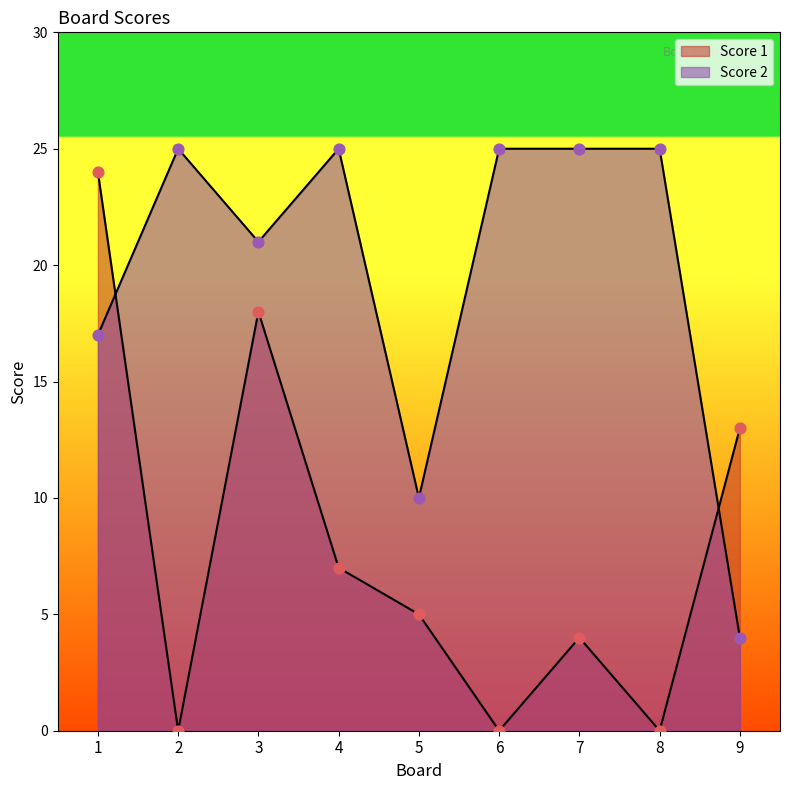

At which category is the sum across all series the highest?

1